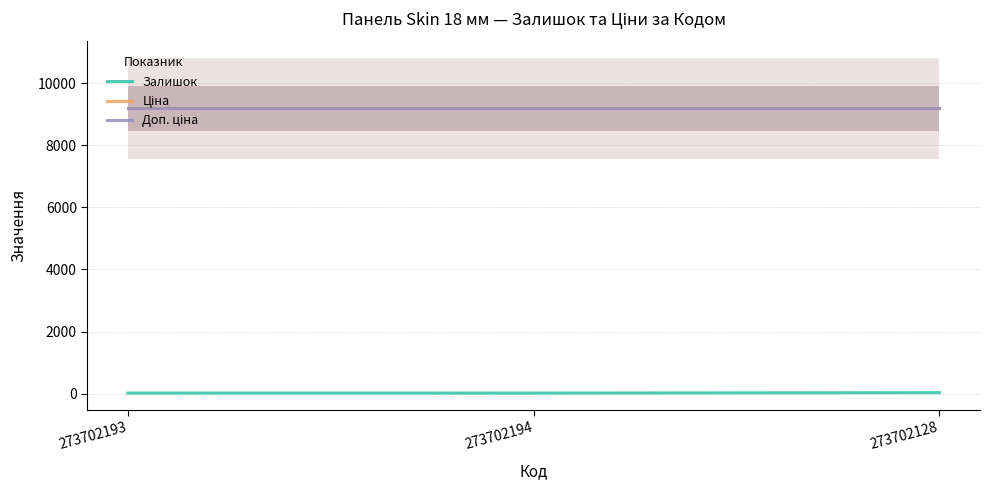

Is it true that Залишок equals 4.3 at 273702194?

False